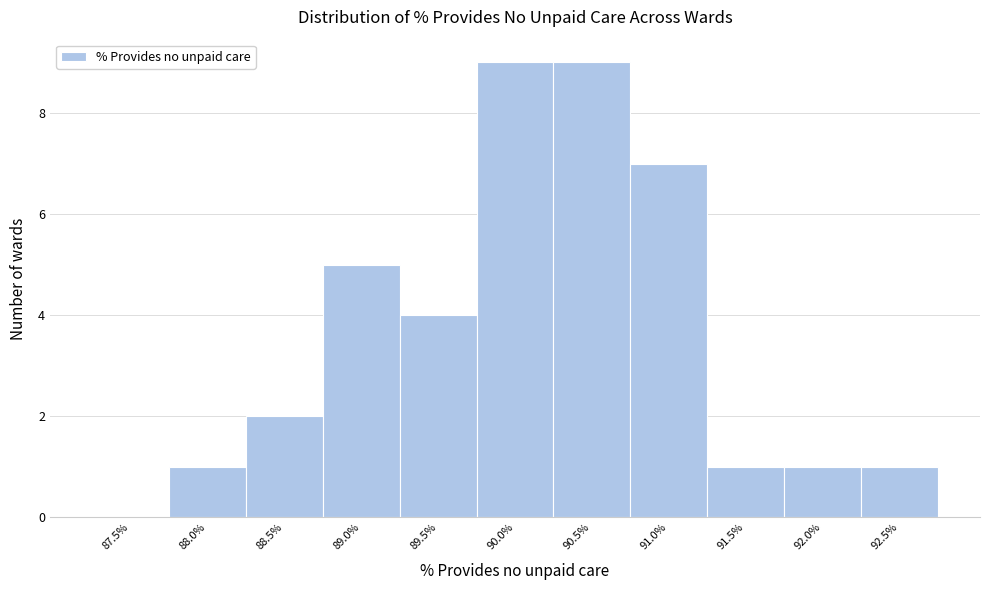

Reading left to right, transcribe all the data shown in this chart.

87.5%=0	88.0%=1	88.5%=2	89.0%=5	89.5%=4	90.0%=9	90.5%=9	91.0%=7	91.5%=1	92.0%=1	92.5%=1